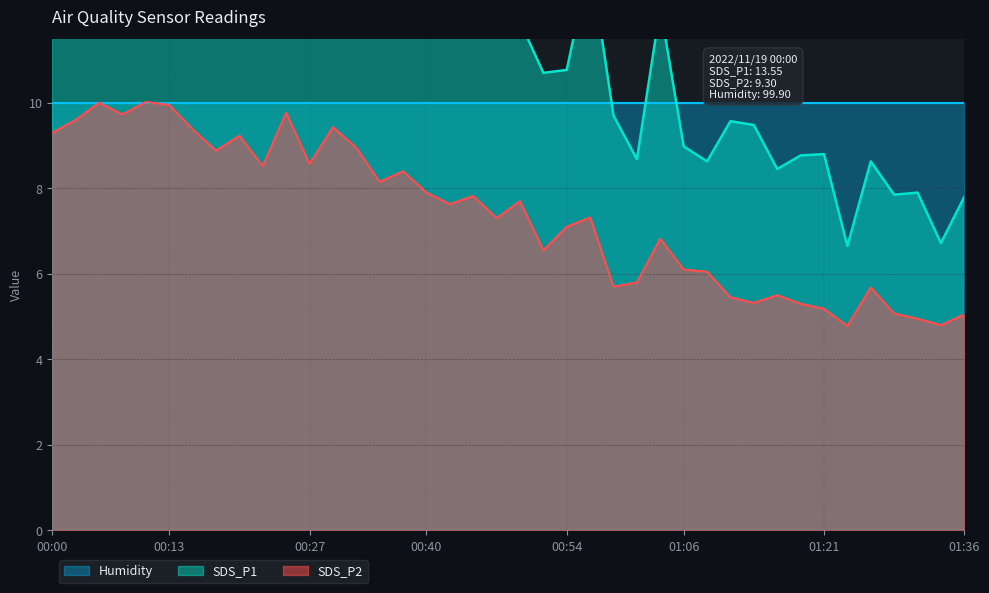

Which series has the largest total across all categories?

SDS_P1